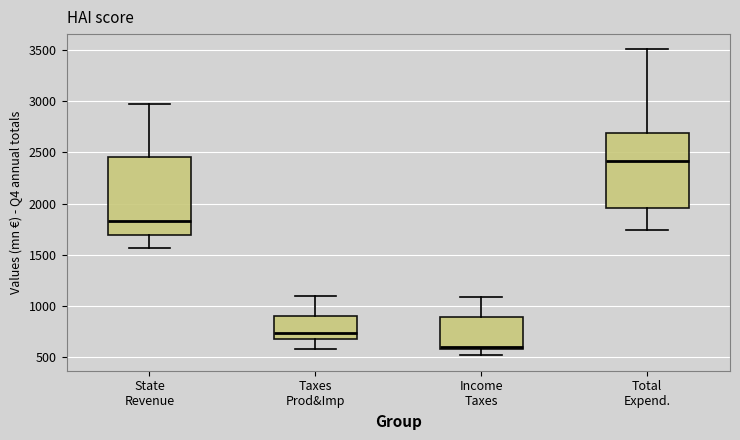

Which box has the lowest median line?

Income Taxes